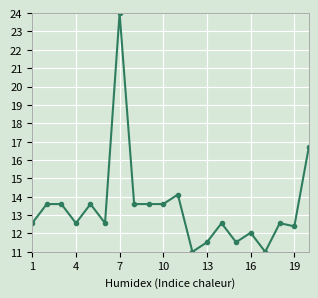

Reading right to left, transcribe all the data shown in this chart.

16.7	12.4	12.6	11.0	12.0	11.5	12.6	11.5	11.0	14.1	13.6	13.6	13.6	24.0	12.6	13.6	12.6	13.6	13.6	12.6